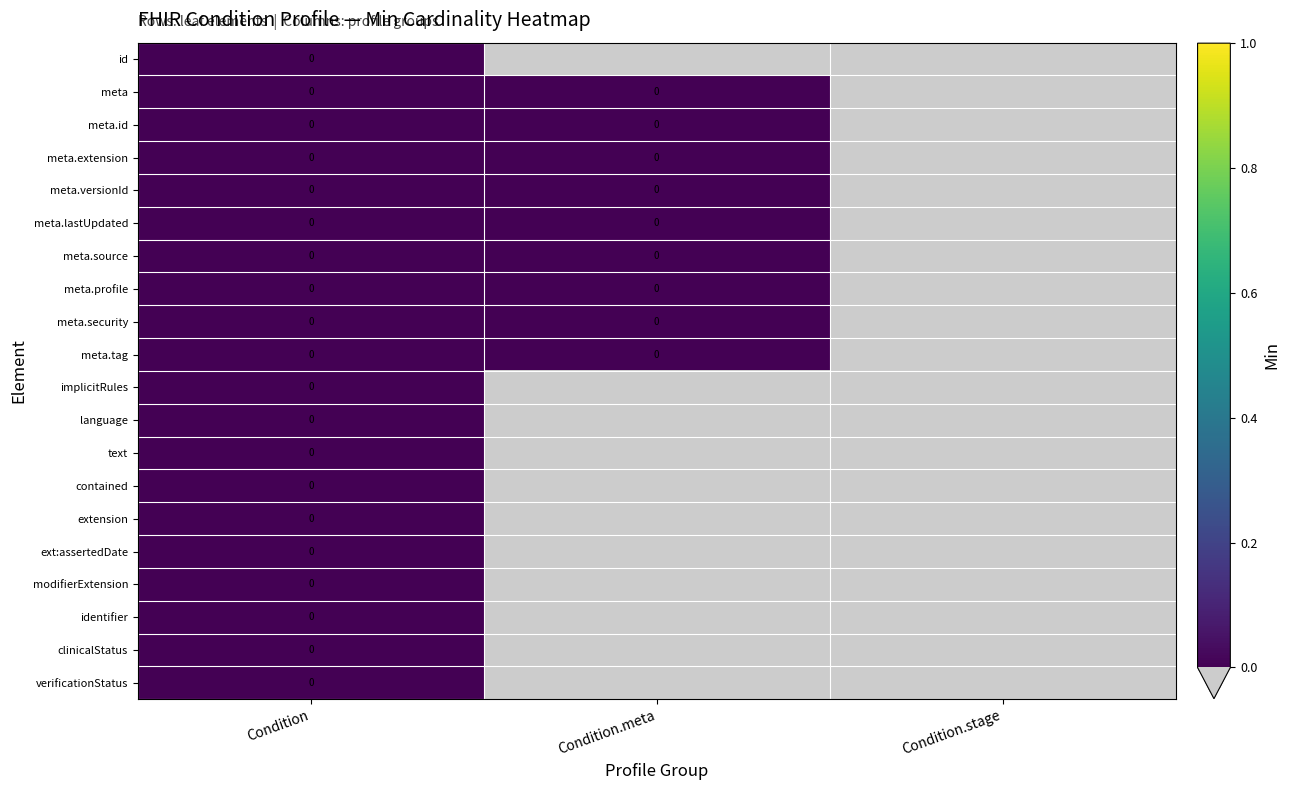

At which category is the sum across all series the highest?

Condition